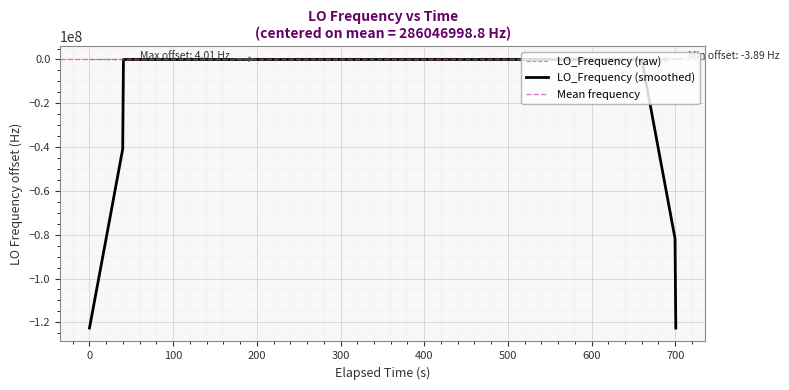

How many categories are shown in the chart?

40